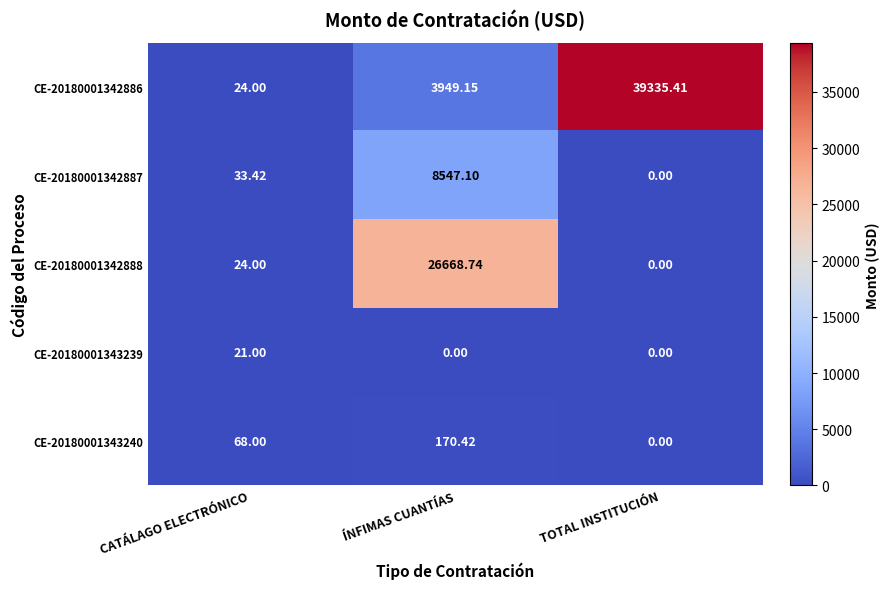

List the series in order of their peak value, highest first.

CE-20180001342886, CE-20180001342888, CE-20180001342887, CE-20180001343240, CE-20180001343239